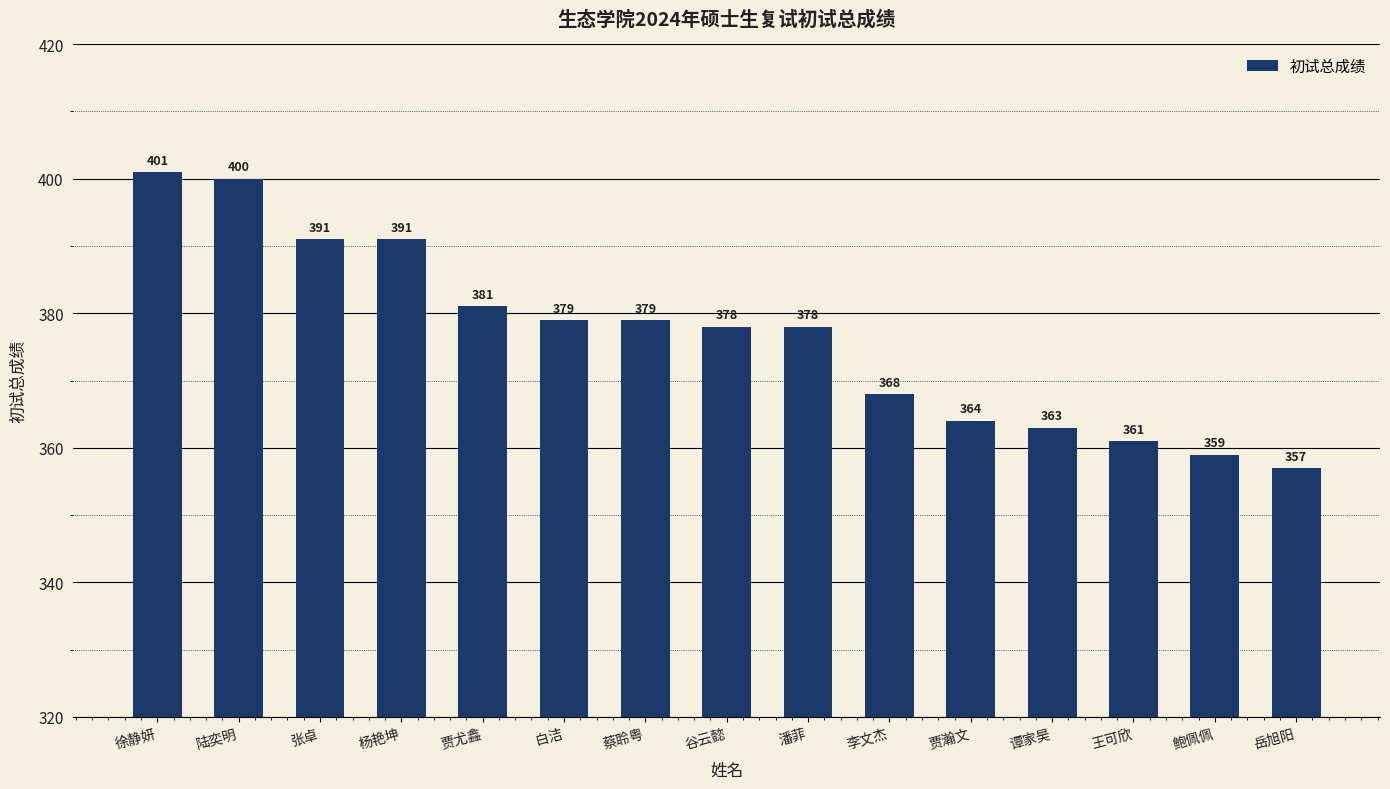

What is the difference between the maximum and minimum values?

44